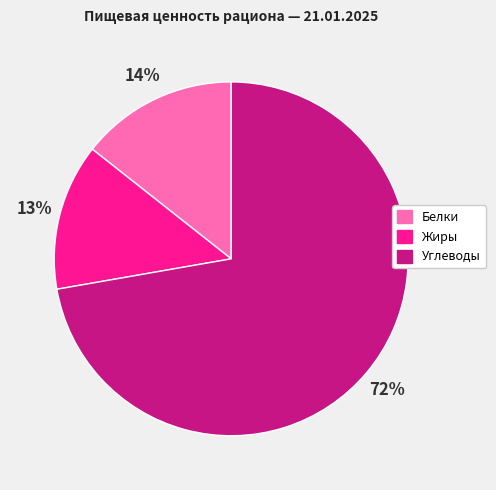

To the nearest percent, what is the average slice percentage?

33%